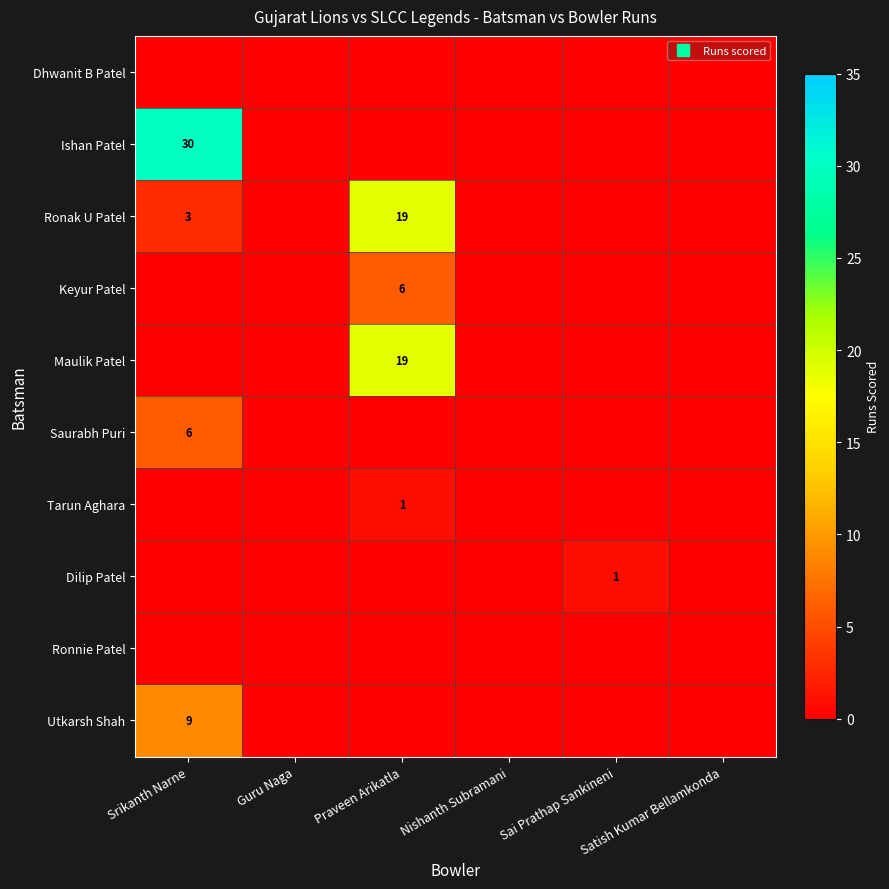

The Ronnie Patel series shows 0 at Satish Kumar Bellamkonda. True or false?

True